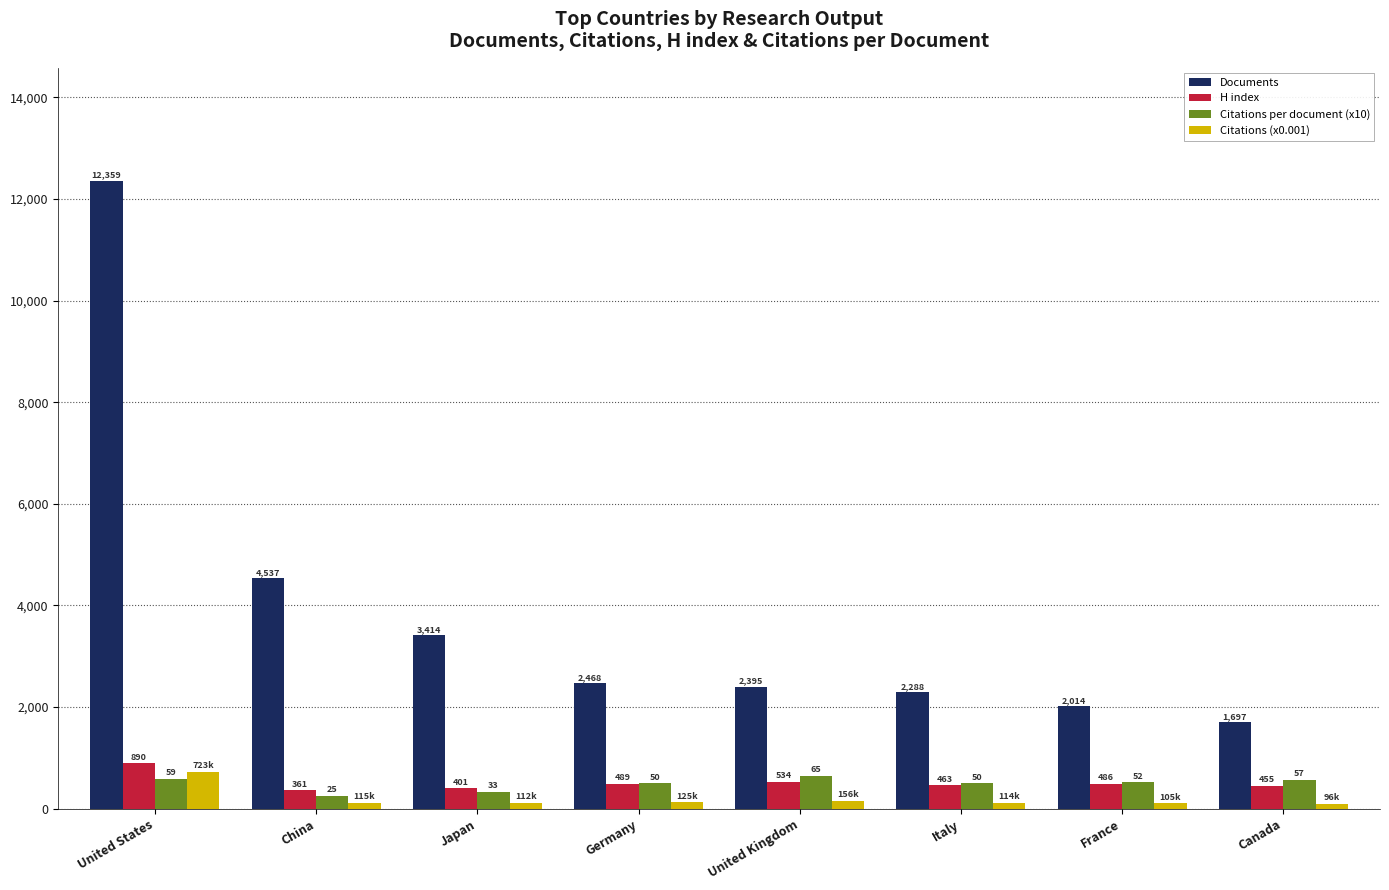

How many bars are there in each group?

4